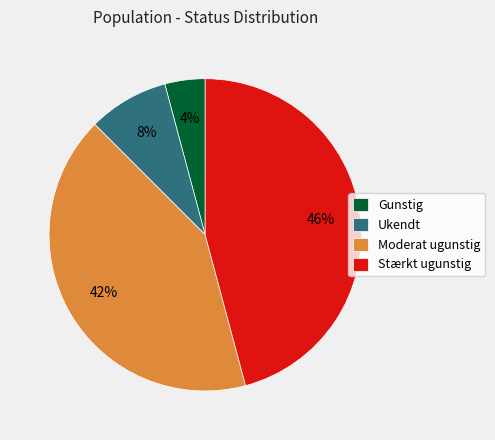

Is the sum of Stærkt ugunstig and Moderat ugunstig greater than half?

Yes